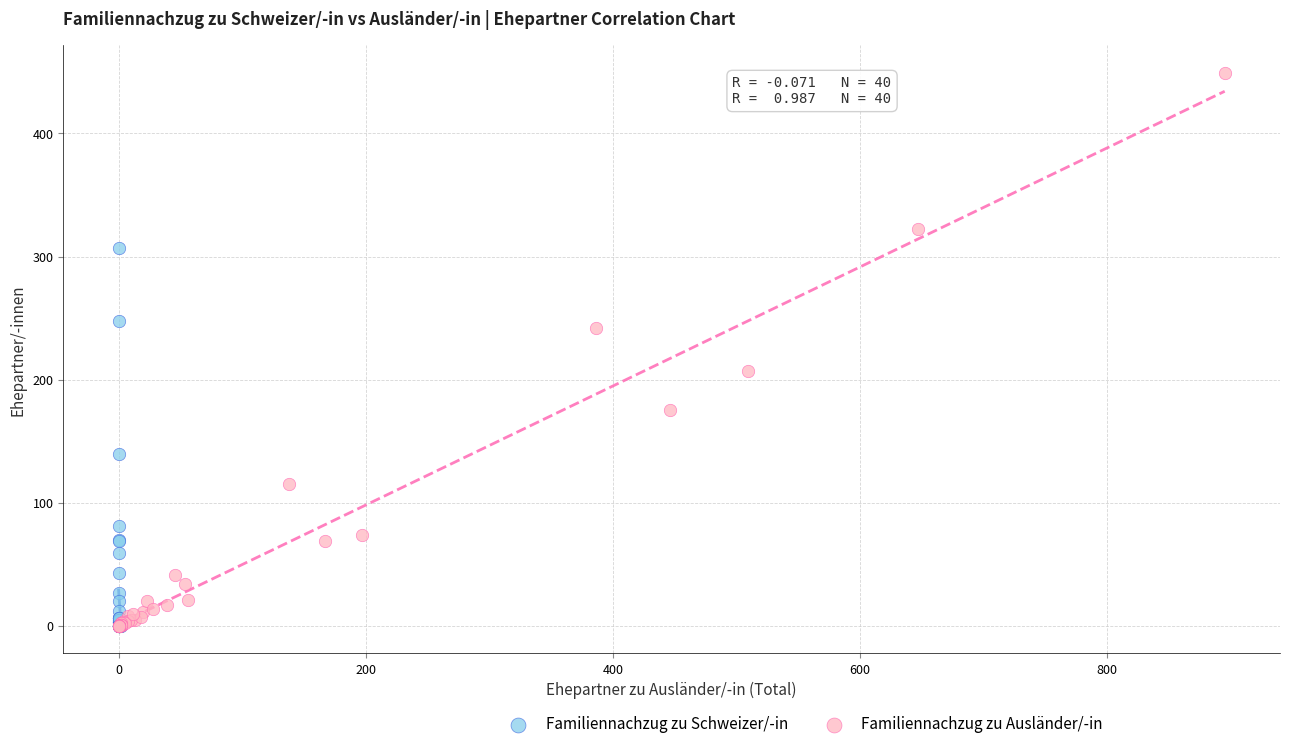

Which series has the widest spread of Y values?

Familiennachzug zu Ausländer/-in